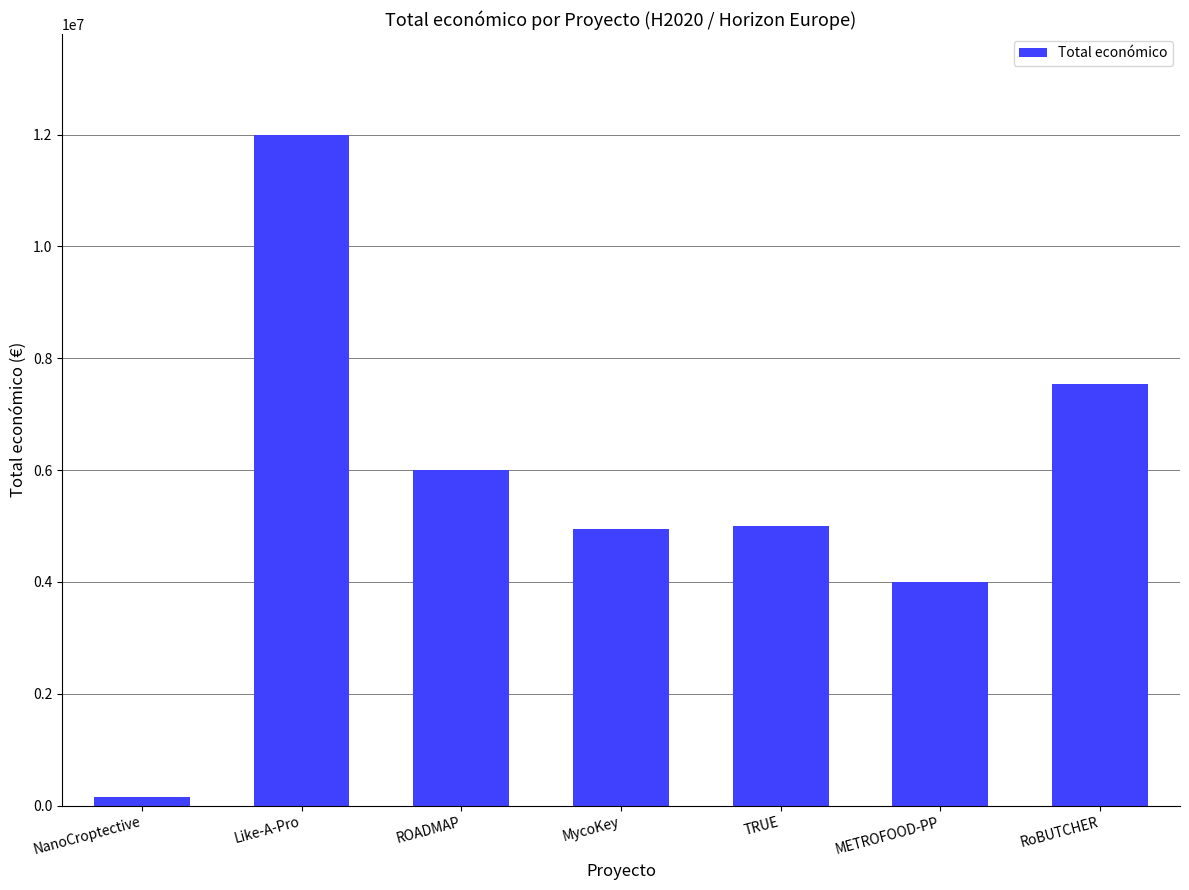

Which has a higher value, Like-A-Pro or TRUE?

Like-A-Pro